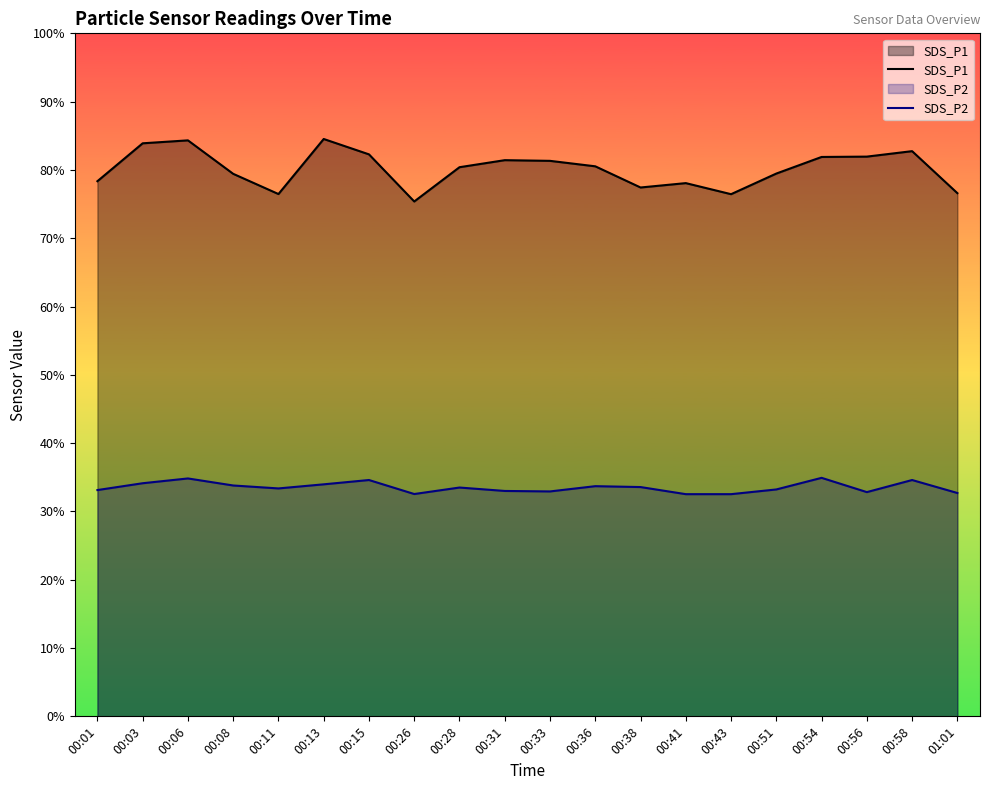

Where is the first local minimum for SDS_P2?

00:11